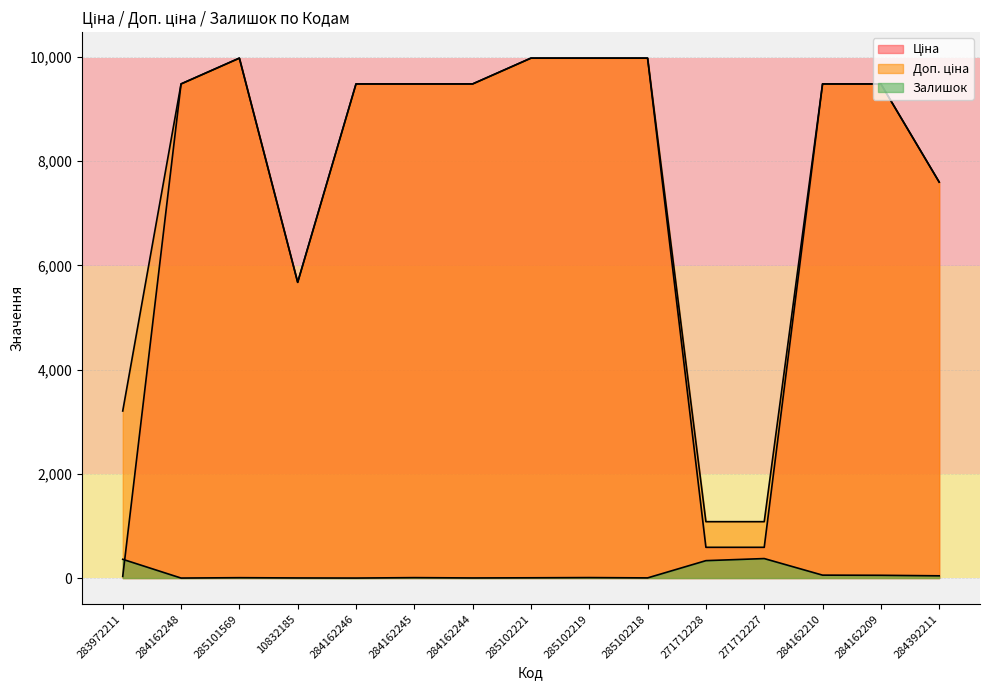

Rank the series by their maximum value, from lowest to highest.

Залишок, Ціна, Доп. ціна